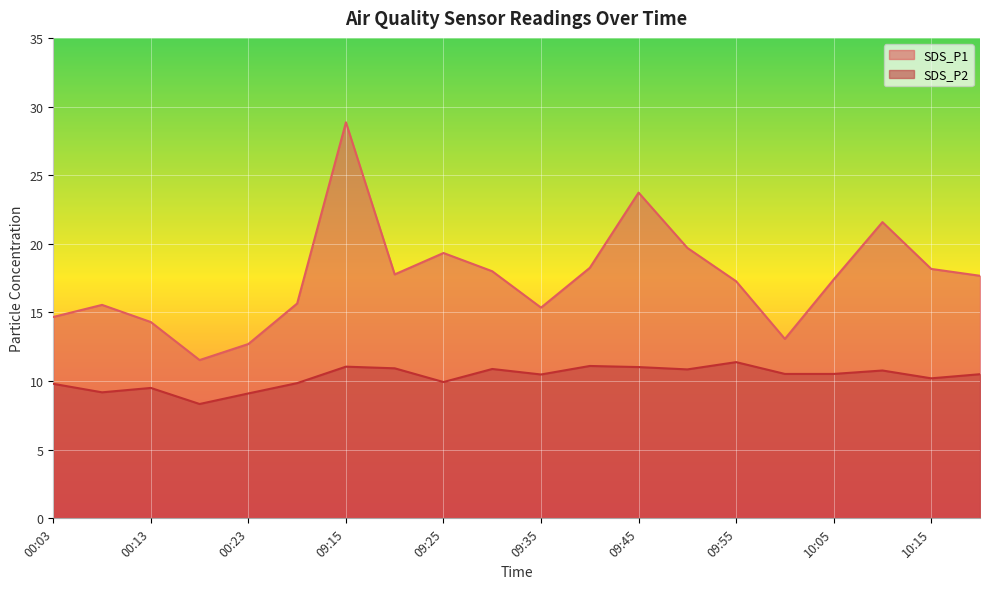

List the labels in order of SDS_P1 value, smallest first.

00:18, 00:23, 10:00, 00:13, 00:03, 09:35, 00:08, 09:10, 09:55, 10:05, 10:20, 09:20, 09:30, 10:15, 09:40, 09:25, 09:50, 10:10, 09:45, 09:15